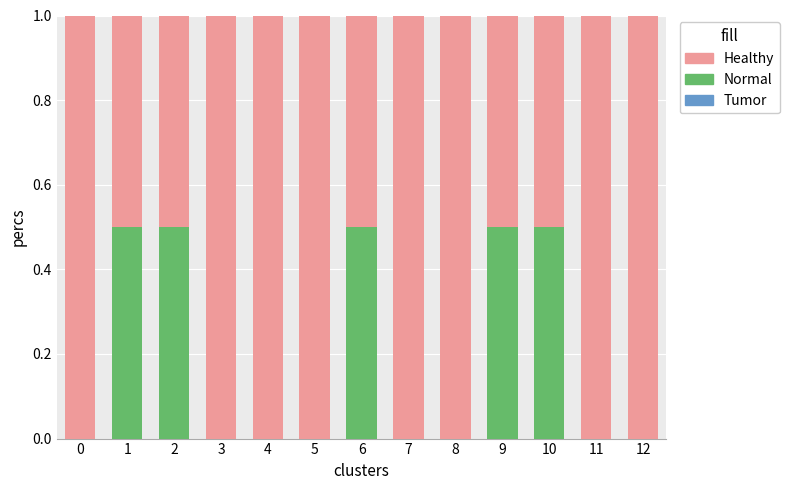

What is the highest value of the Normal series?

0.5